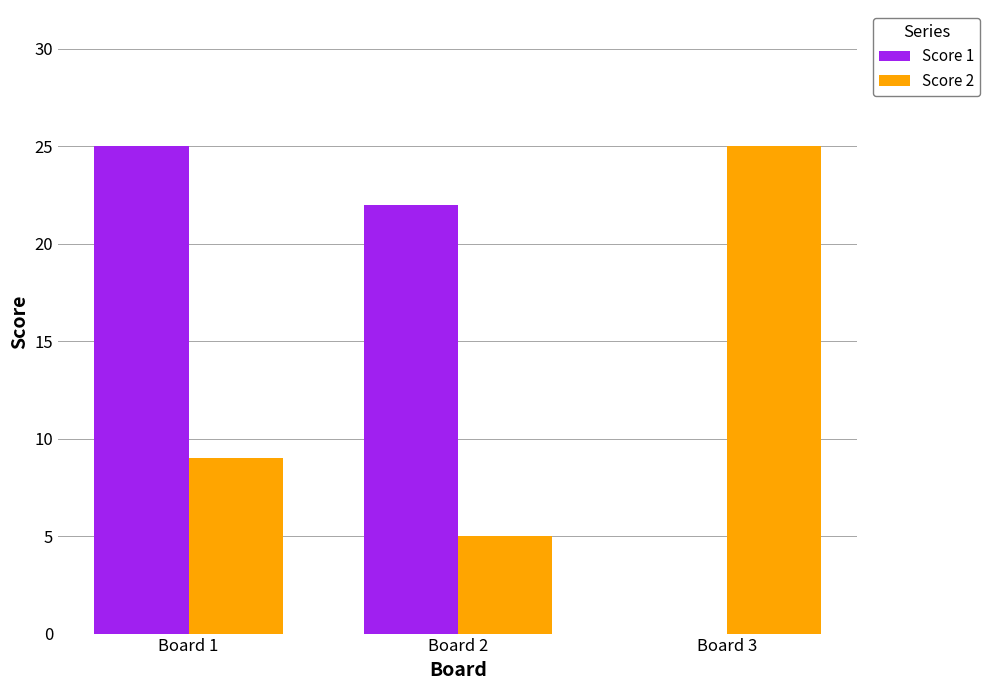

What is the total value across all series at Board 3?

25